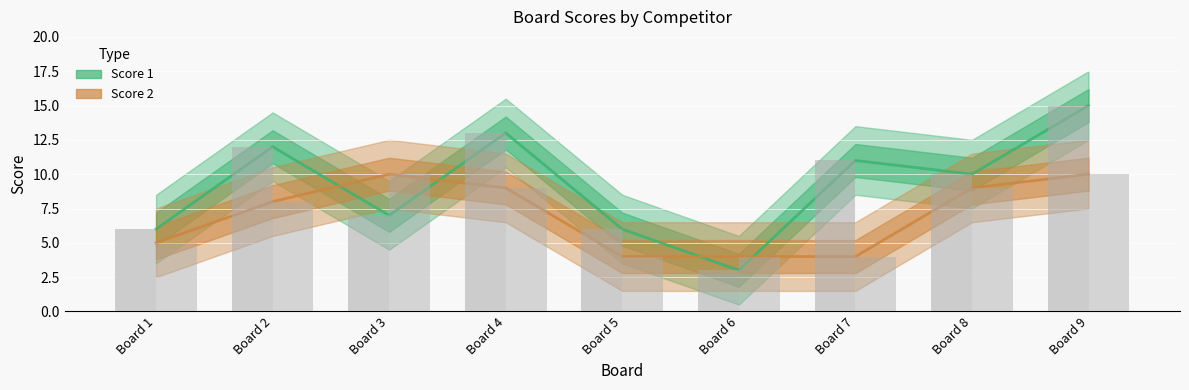

What is the value of the Score 1 bar at the 2nd from the left?

12